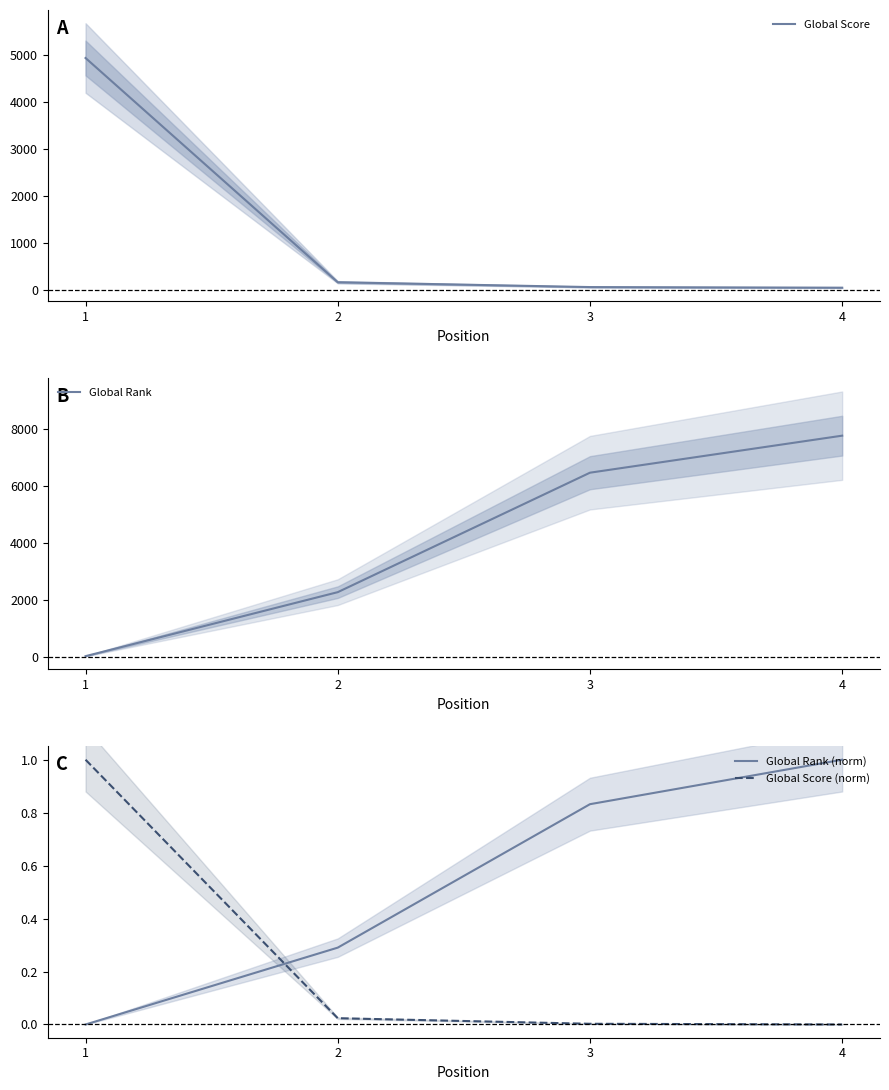

Reading right to left, transcribe all the data shown in this chart.

Global Score: 45.0	58.0	161.0	4944.0
Global Rank: 7773.0	6470.0	2267.0	15.0
Global Rank (norm): 1.0	0.8	0.3	0.0
Global Score (norm): 0.0	0.0	0.0	1.0